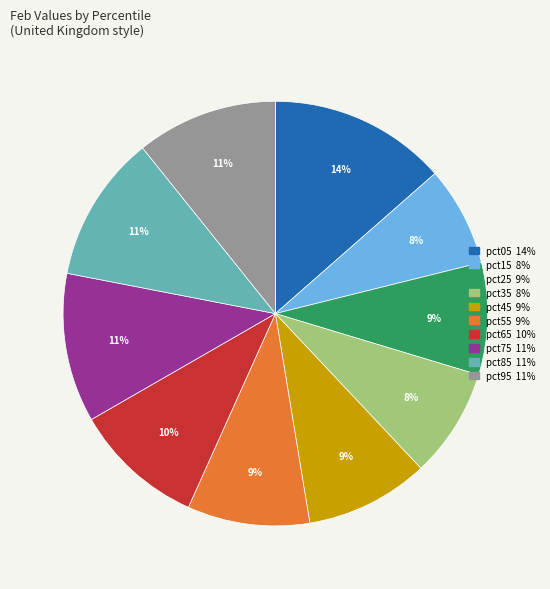

To the nearest percent, what is the difference between the largest and smallest slice percentages?

6%